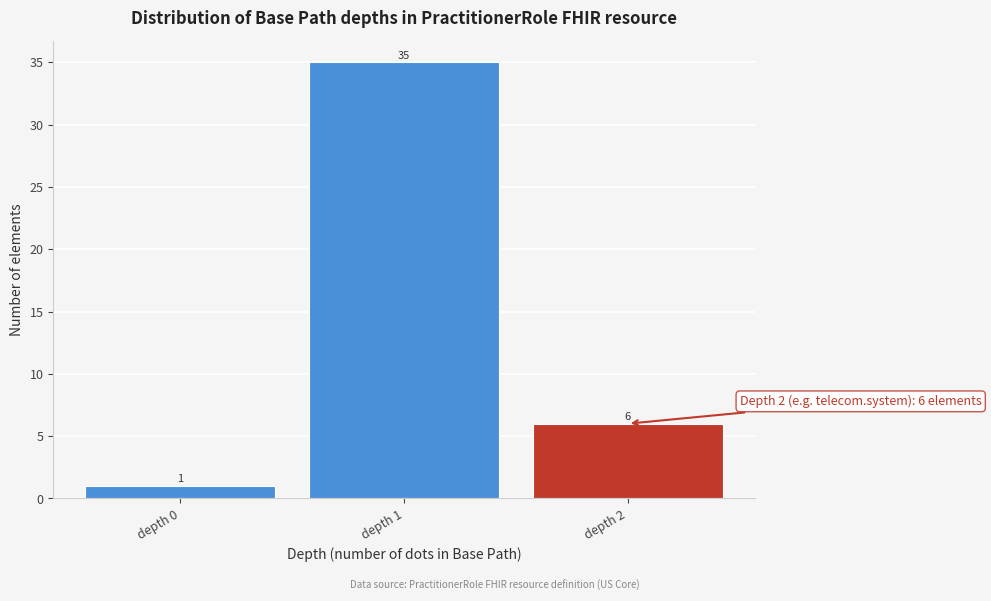

Reading right to left, extract all data points from this chart.

6	35	1